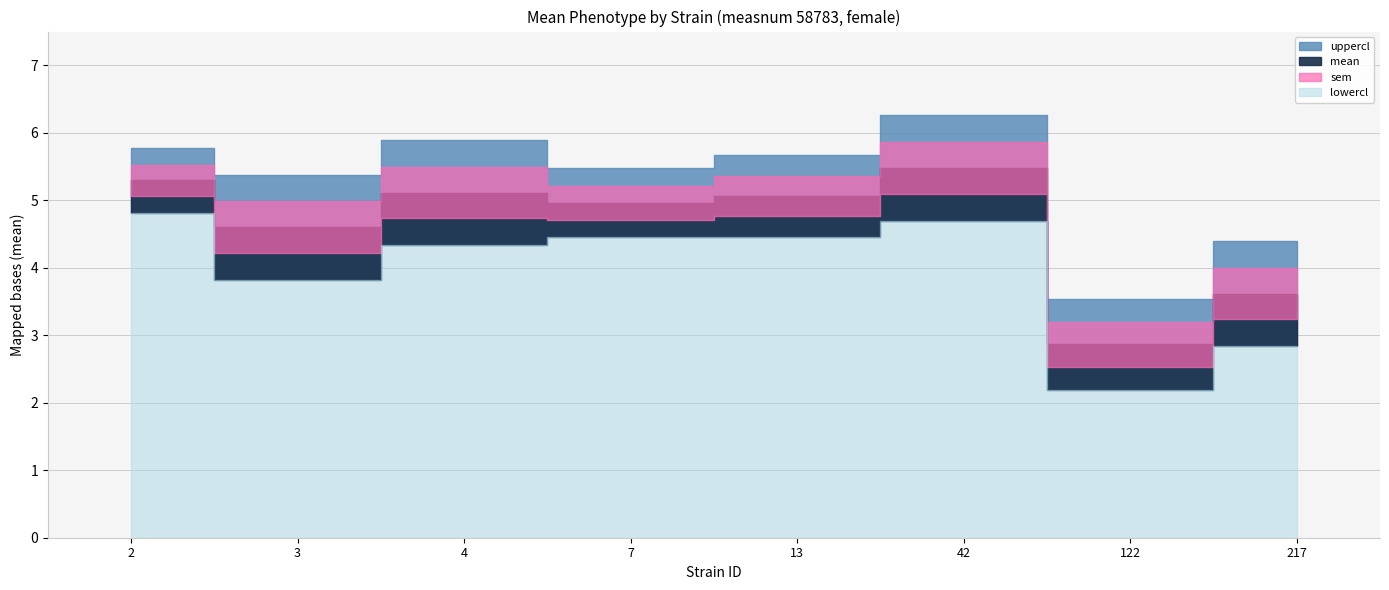

What is the spread (max minus min) of values at 3?

5.0